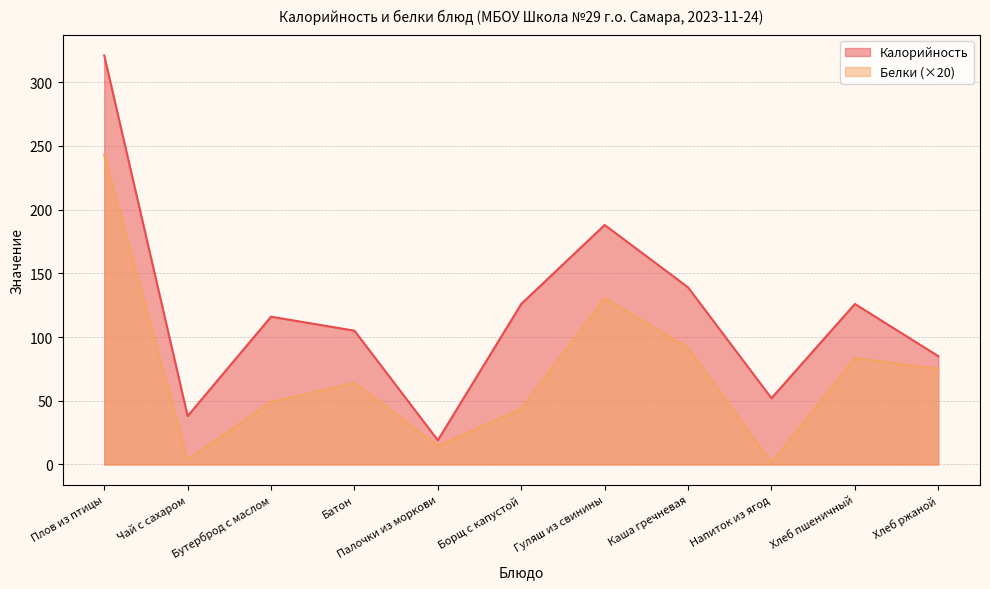

At which label does Калорийность first exceed 116?

Плов из птицы